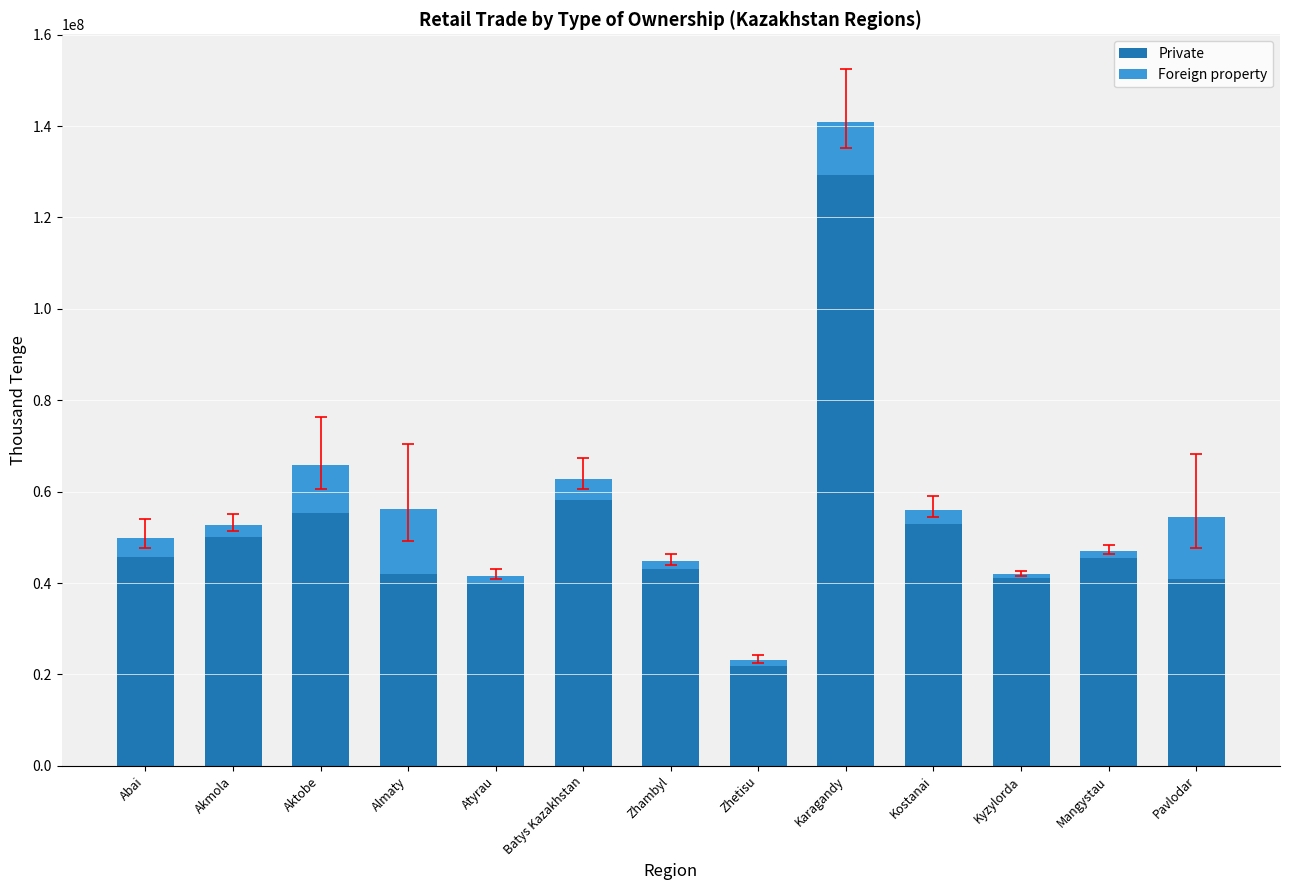

What is the highest value of the Private series?

129380273